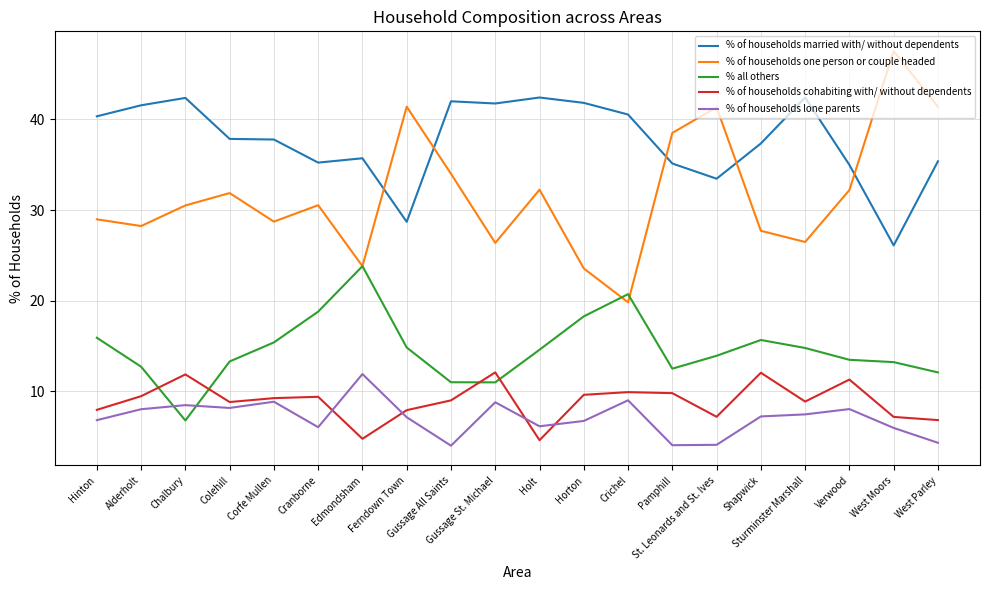

True or false: % of households married with/ without dependents and % of households lone parents intersect in this chart.

False